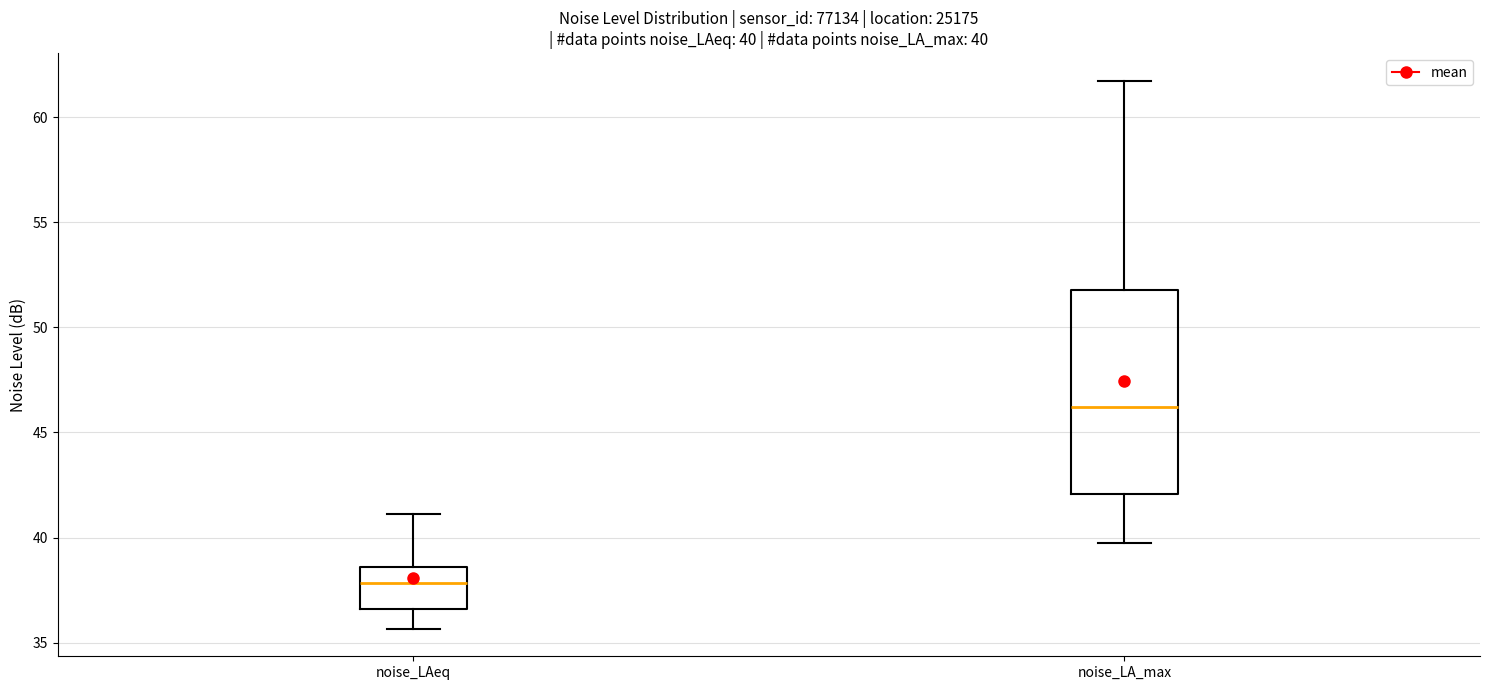

Comparing the boxes themselves (not the whiskers), which one is the tallest?

noise_LA_max